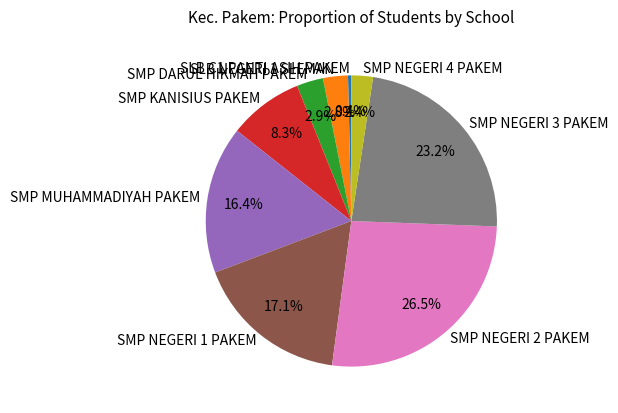

What percentage is the SMP KANISIUS PAKEM slice, to the nearest percent?

8%